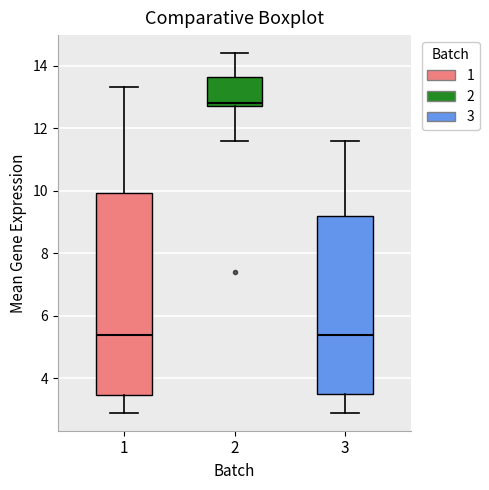

Reading left to right, read every box against the y-axis: the position of its median line, the range the box covers, and the ends of its whiskers. The values are not printed on the chart, so give them approximately, as read against the axis.

1: median 5.4, box 3.4 to 10.0, whiskers 3.0 to 13.4
2: median 12.8 (just above the box's lower edge), box 12.8 to 13.6, whiskers 11.6 to 14.4
3: median 5.4, box 3.6 to 9.2, whiskers 3.0 to 11.6